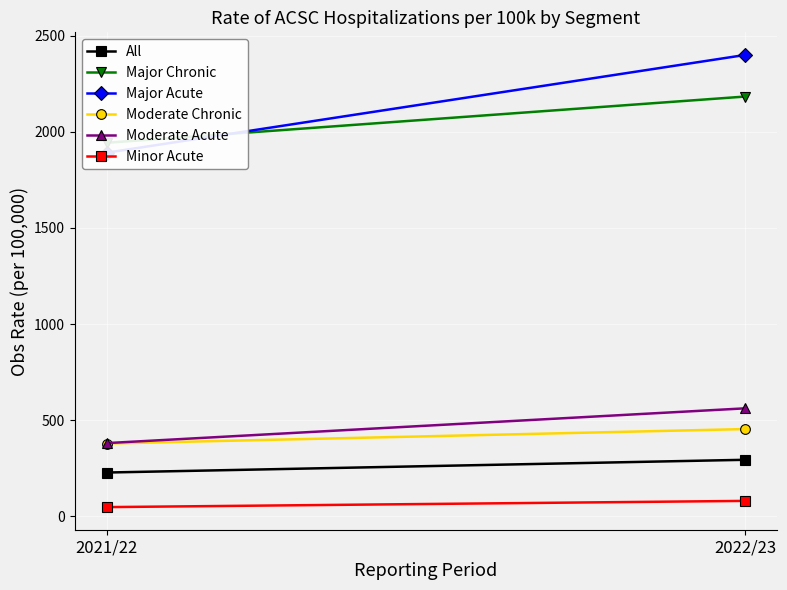

At which category is the sum across all series the highest?

2022/23